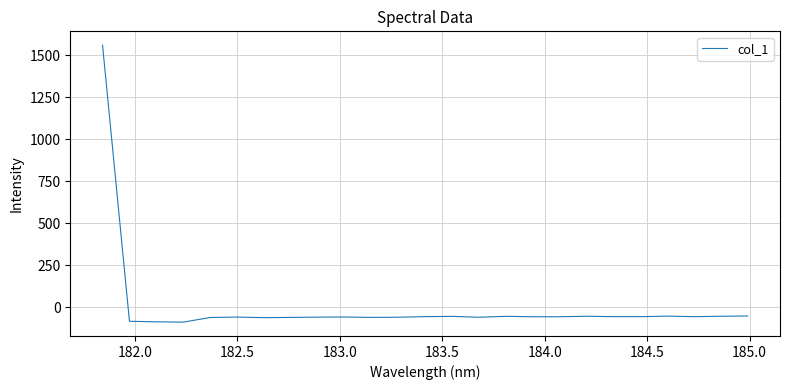

What is the average value?

3.5